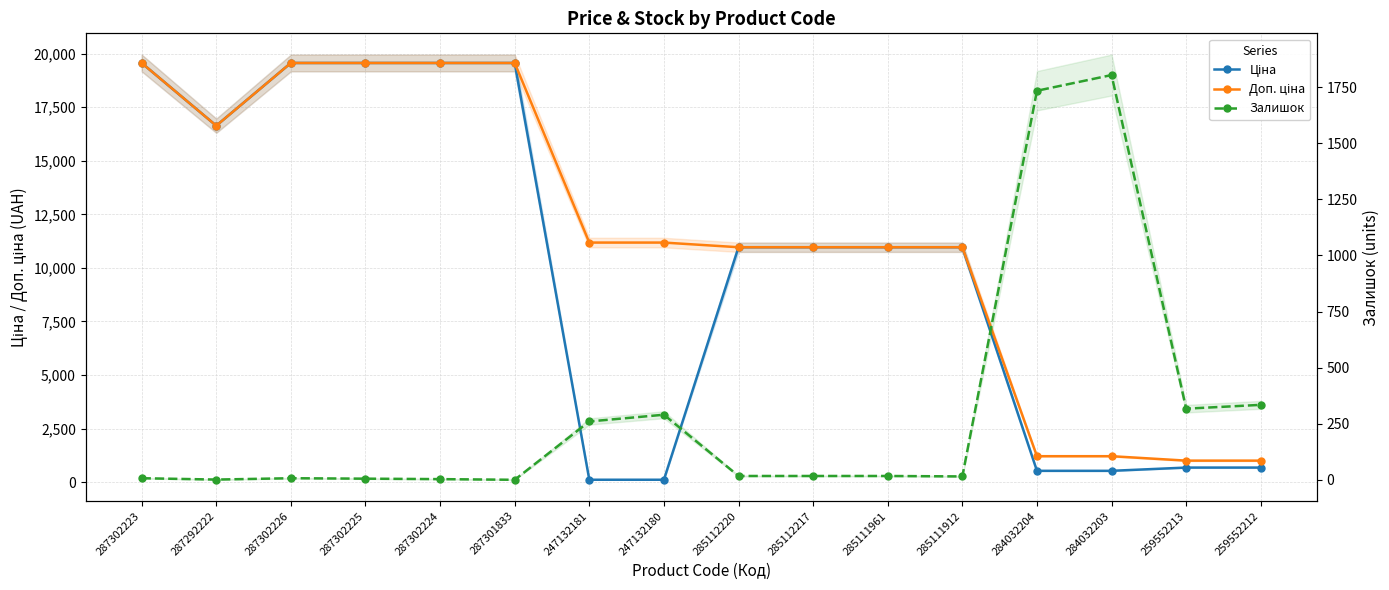

Reading right to left, transcribe all the data shown in this chart.

Ціна: 679.8	679.8	528.2	528.2	10964.4	10964.4	10964.4	10964.4	111.8	111.8	19564.9	19564.9	19564.9	19564.9	16636.8	19564.9
Доп. ціна: 1004.1	1004.1	1210.7	1210.7	10964.4	10964.4	10964.4	10964.4	11182.0	11182.0	19564.9	19564.9	19564.9	19564.9	16636.8	19564.9
Залишок: 334.0	317.0	1804.0	1734.0	15.0	17.0	17.0	17.0	290.0	260.0	0.0	3.0	5.0	7.0	1.0	7.0